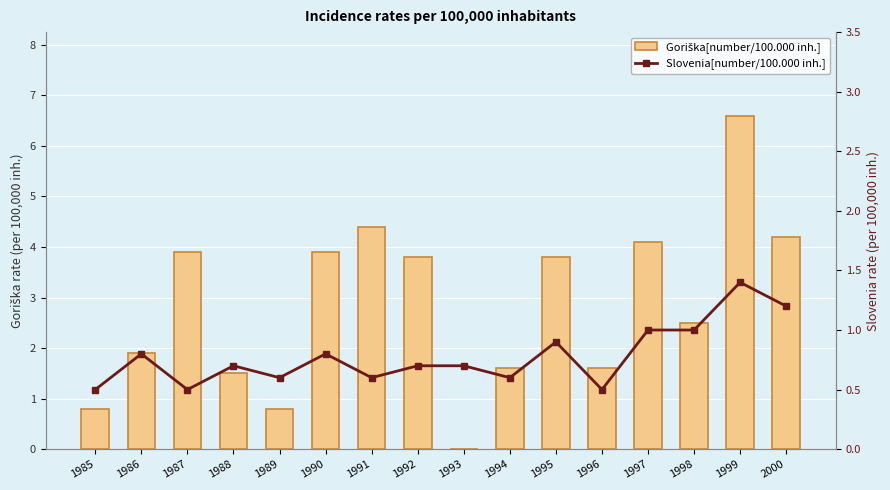

Reading left to right, extract all data points from this chart.

Goriška[number/100.000 inh.]: 0.8	1.9	3.9	1.5	0.8	3.9	4.4	3.8	0.0	1.6	3.8	1.6	4.1	2.5	6.6	4.2
Slovenia[number/100.000 inh.]: 0.5	0.8	0.5	0.7	0.6	0.8	0.6	0.7	0.7	0.6	0.9	0.5	1.0	1.0	1.4	1.2